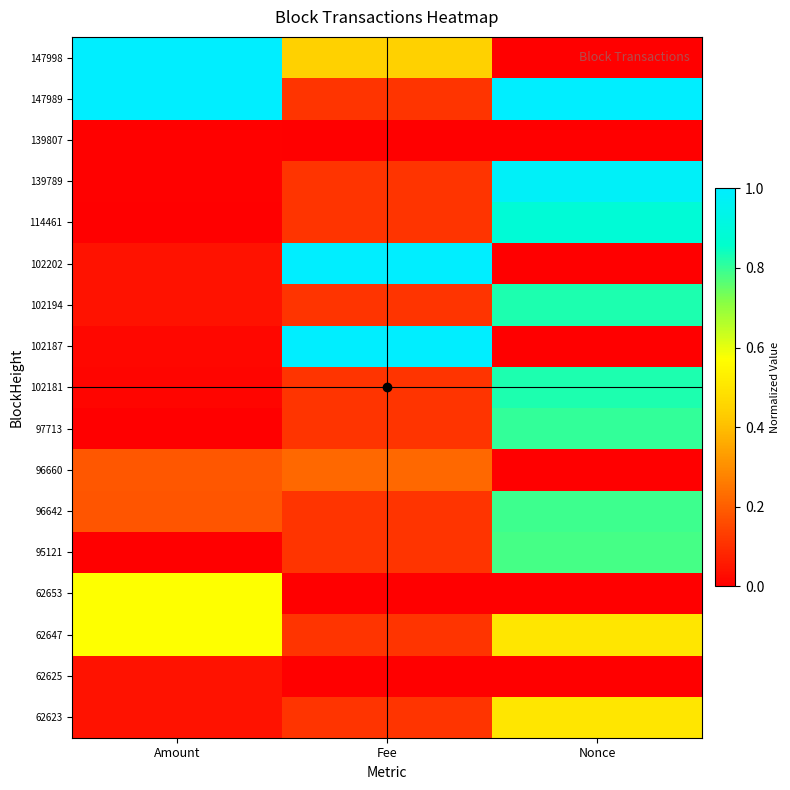

Reading left to right, what are all the values shown in this chart?

62623: Amount=0.0	Fee=0.1	Nonce=0.5
62625: Amount=0.0	Fee=0.0	Nonce=0.0
62647: Amount=0.6	Fee=0.1	Nonce=0.5
62653: Amount=0.6	Fee=0.0	Nonce=0.0
95121: Amount=0.0	Fee=0.1	Nonce=0.8
96642: Amount=0.2	Fee=0.1	Nonce=0.8
96660: Amount=0.2	Fee=0.2	Nonce=0.0
97713: Amount=0.0	Fee=0.1	Nonce=0.8
102181: Amount=0.0	Fee=0.1	Nonce=0.8
102187: Amount=0.0	Fee=1.0	Nonce=0.0
102194: Amount=0.0	Fee=0.1	Nonce=0.8
102202: Amount=0.0	Fee=1.0	Nonce=0.0
114461: Amount=0.0	Fee=0.1	Nonce=0.9
139789: Amount=0.0	Fee=0.1	Nonce=1.0
139807: Amount=0.0	Fee=0.0	Nonce=0.0
147989: Amount=1.0	Fee=0.1	Nonce=1.0
147998: Amount=1.0	Fee=0.4	Nonce=0.0